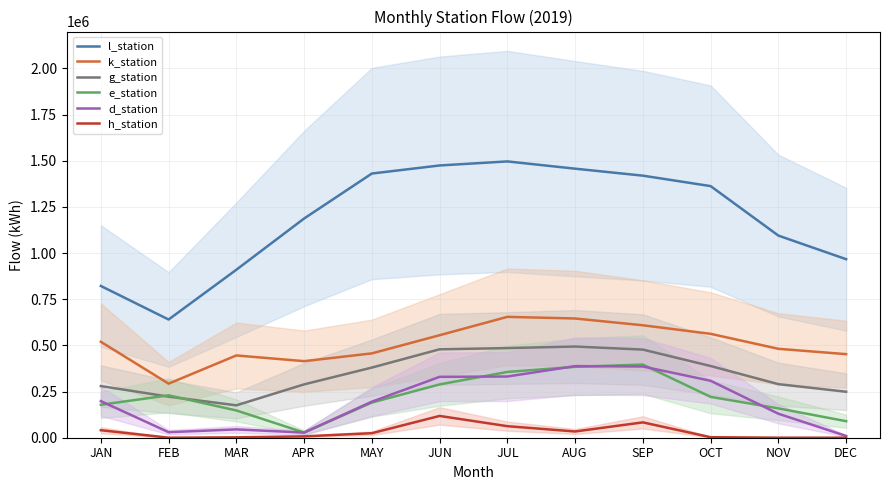

List the series in order of their peak value, lowest first.

h_station, d_station, e_station, g_station, k_station, l_station